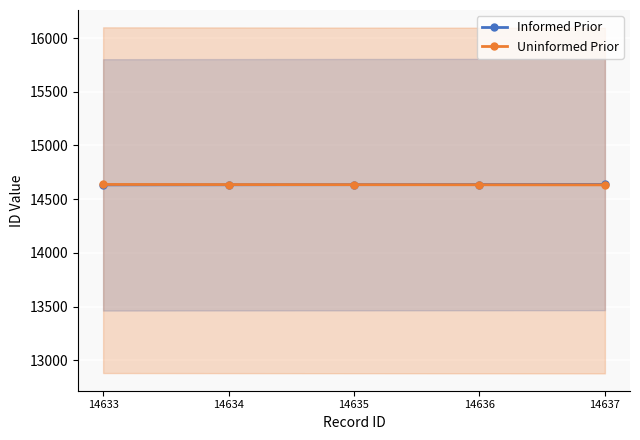

True or false: Uninformed Prior and Informed Prior intersect in this chart.

False